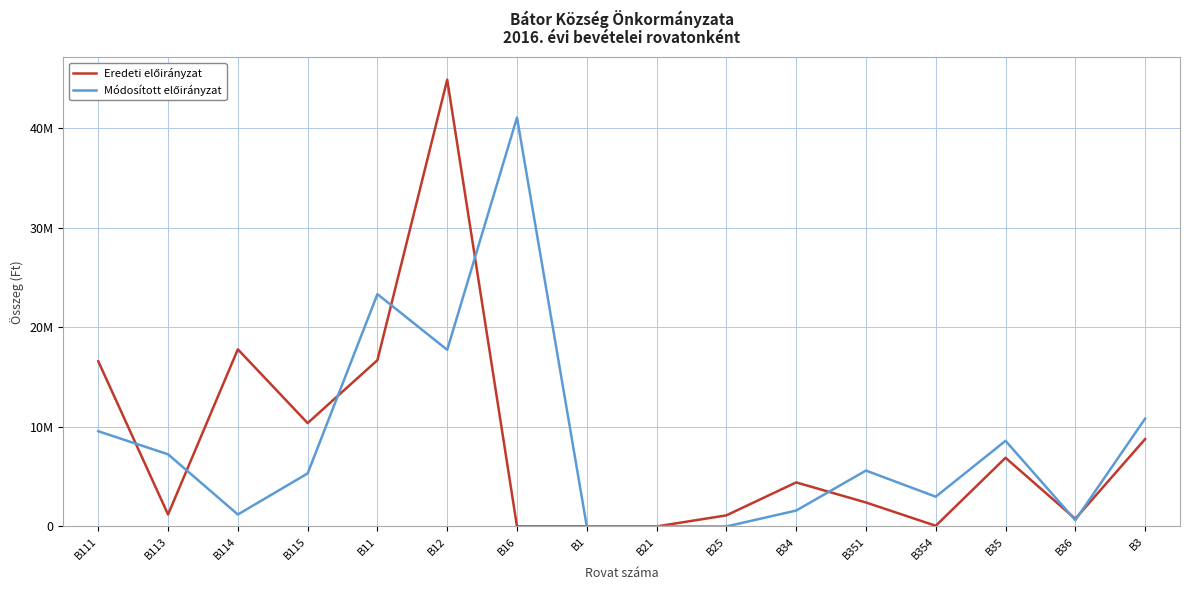

List the series in order of their peak value, highest first.

Eredeti előirányzat, Módosított előirányzat